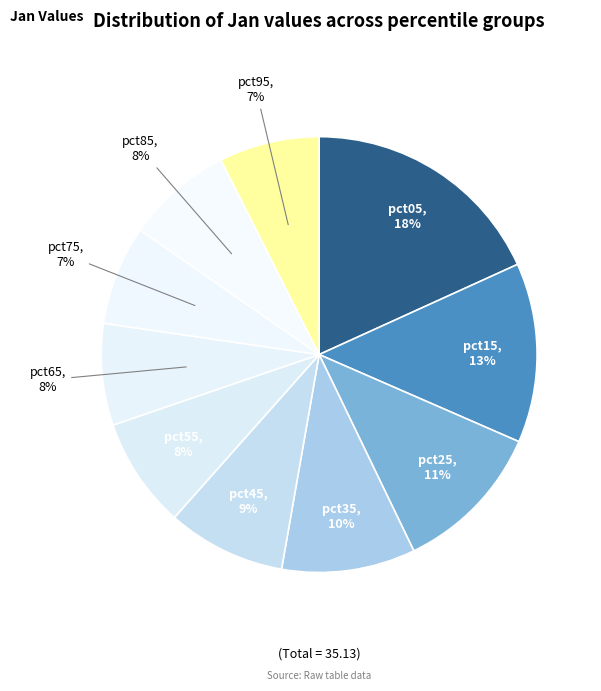

How many segments does this pie chart have?

10